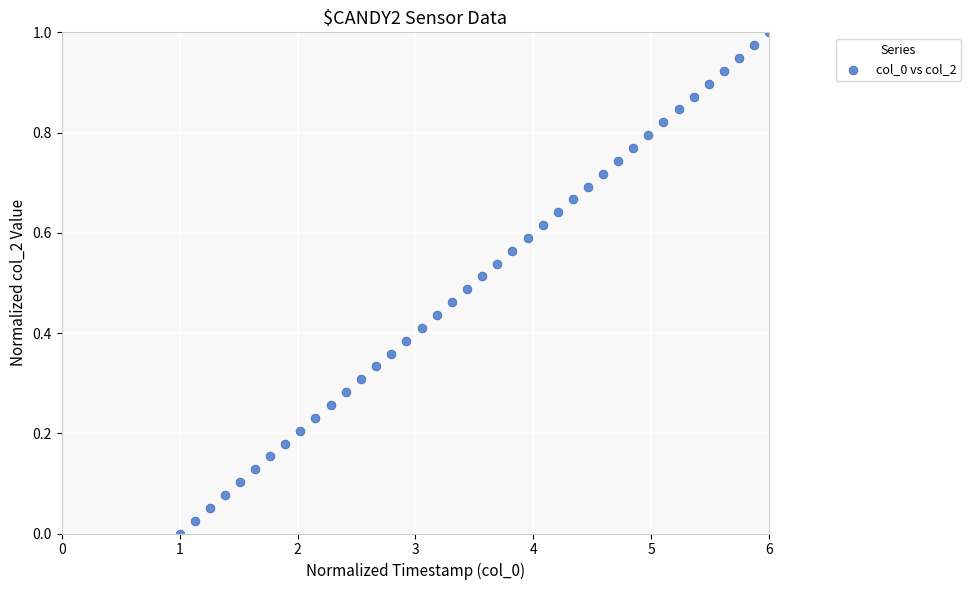

What is the range of X values (max minus min)?

5.0